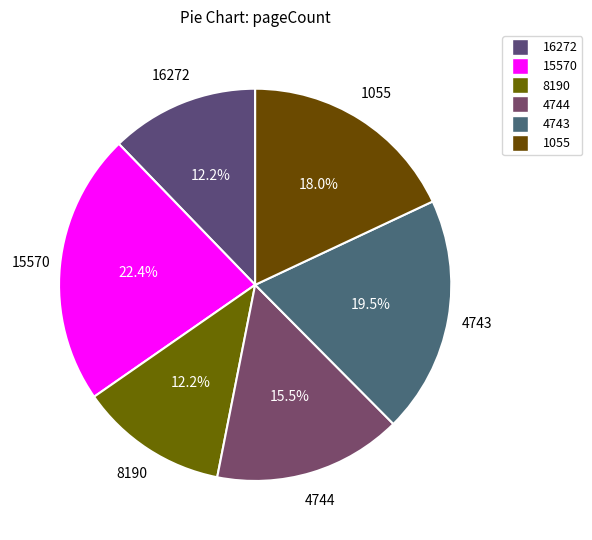

What percentage is NOT represented by 8190?

87.8%